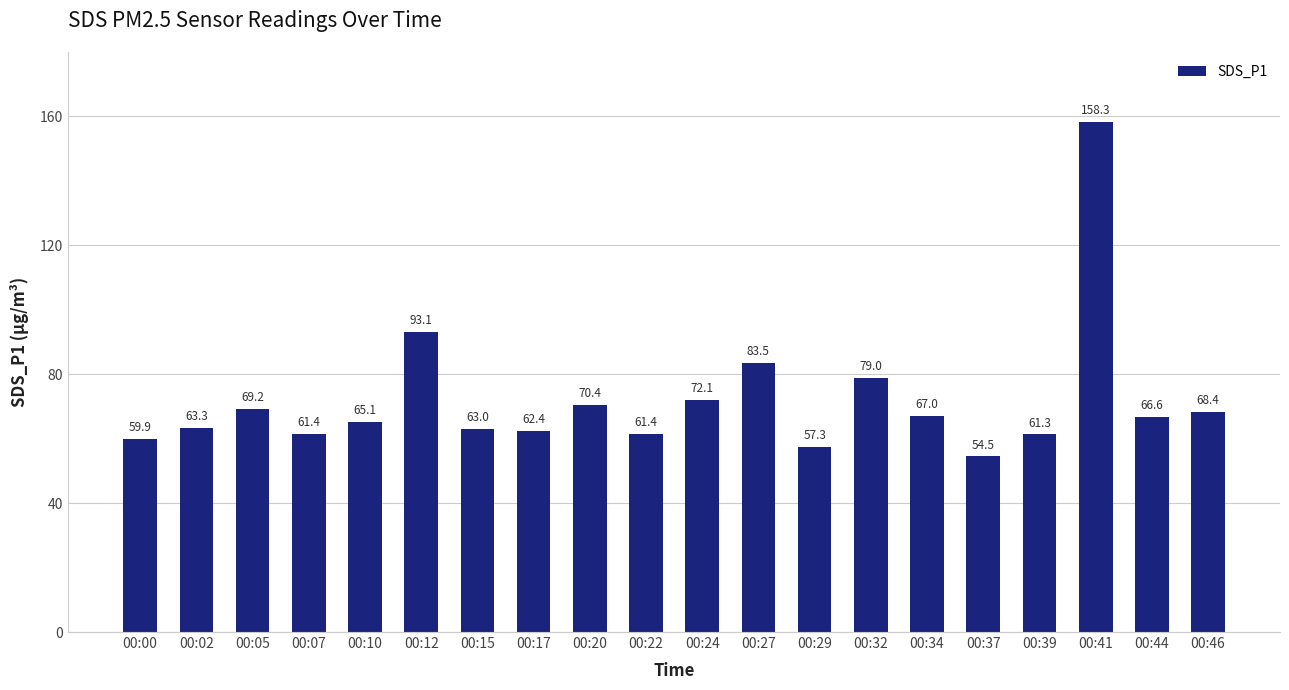

What is the maximum value shown in the chart?

158.3